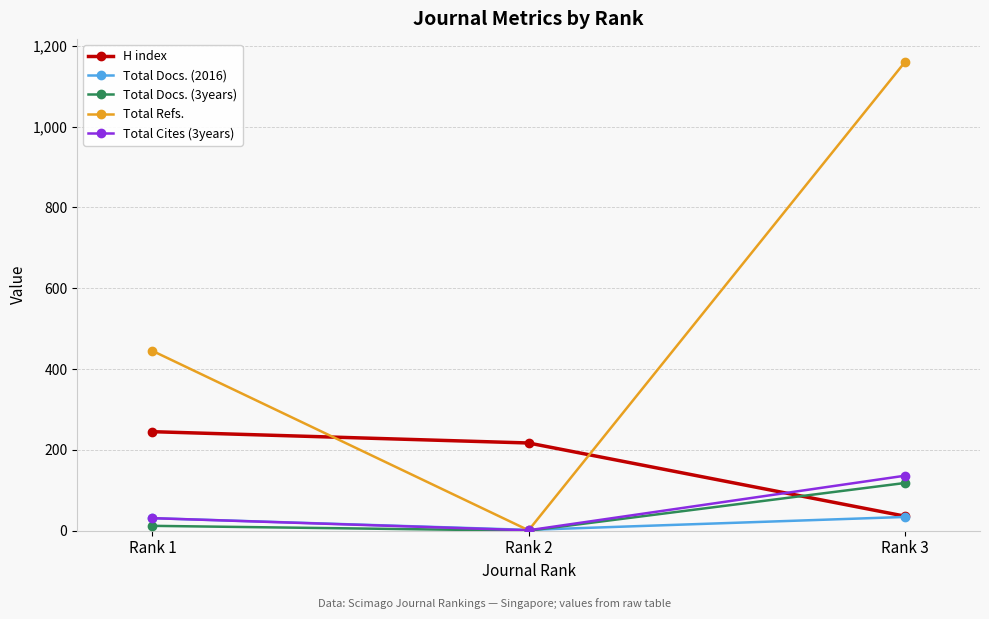

What is the difference between the maximum and second lowest values in the Total Cites (3years) series?

105